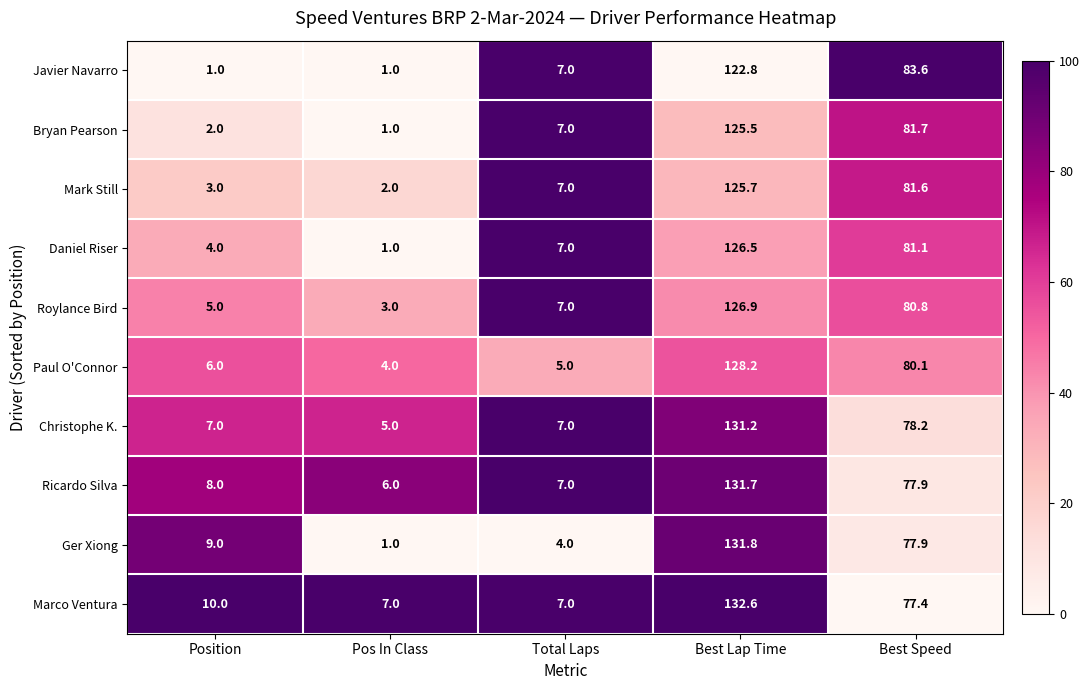

At which category is the sum across all series the highest?

Best Lap Time